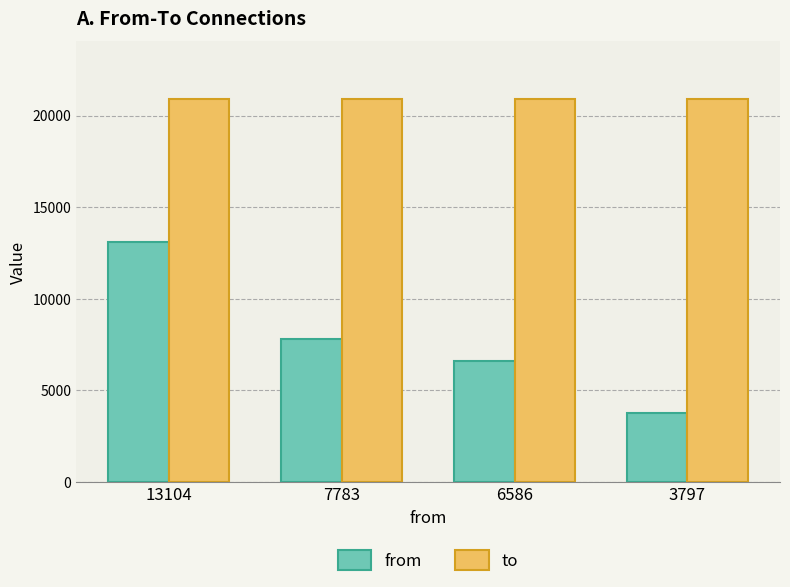

Which series changed the most between 7783 and 6586?

from